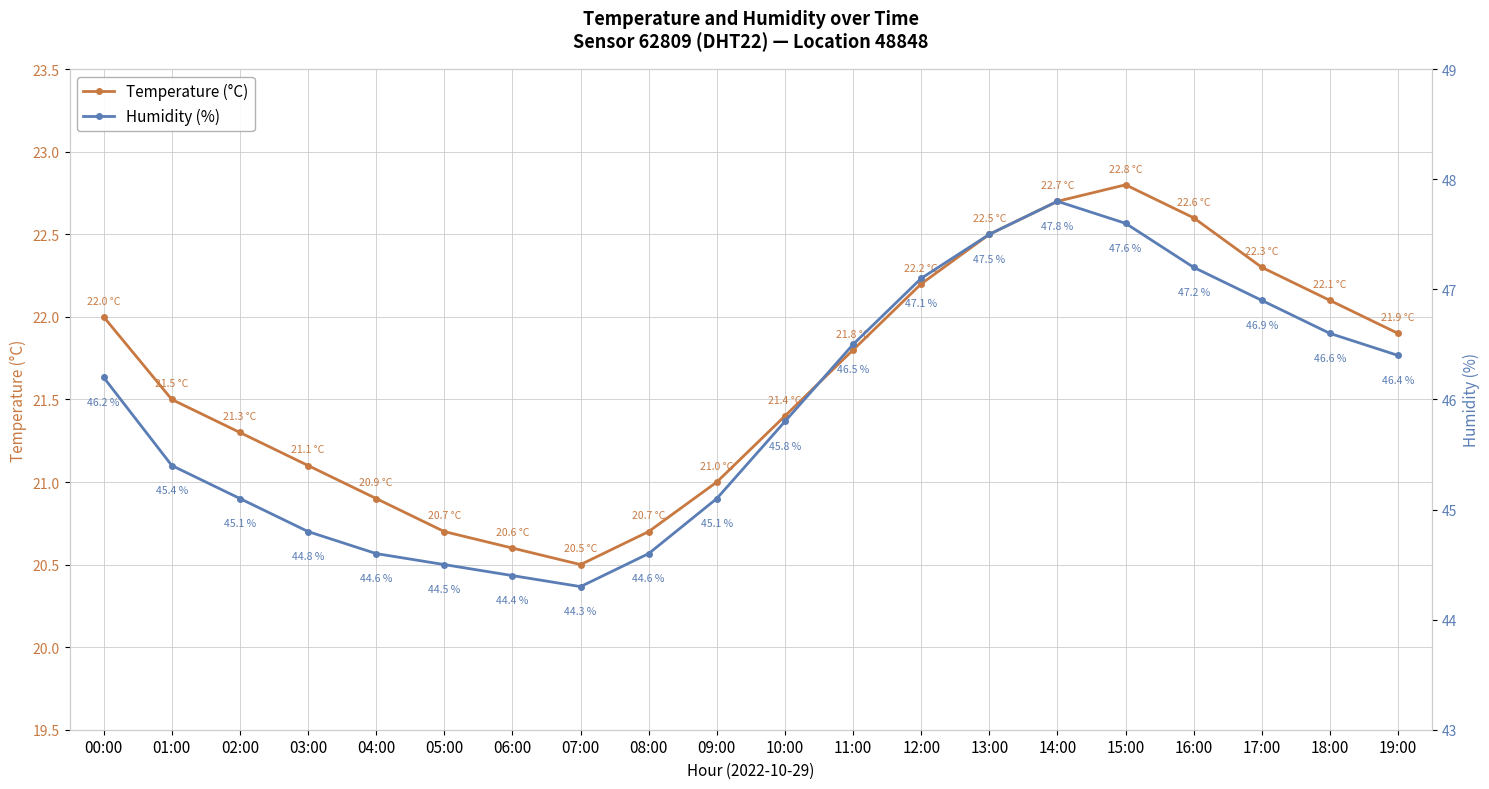

Between 02:00 and 18:00, which is larger?

18:00